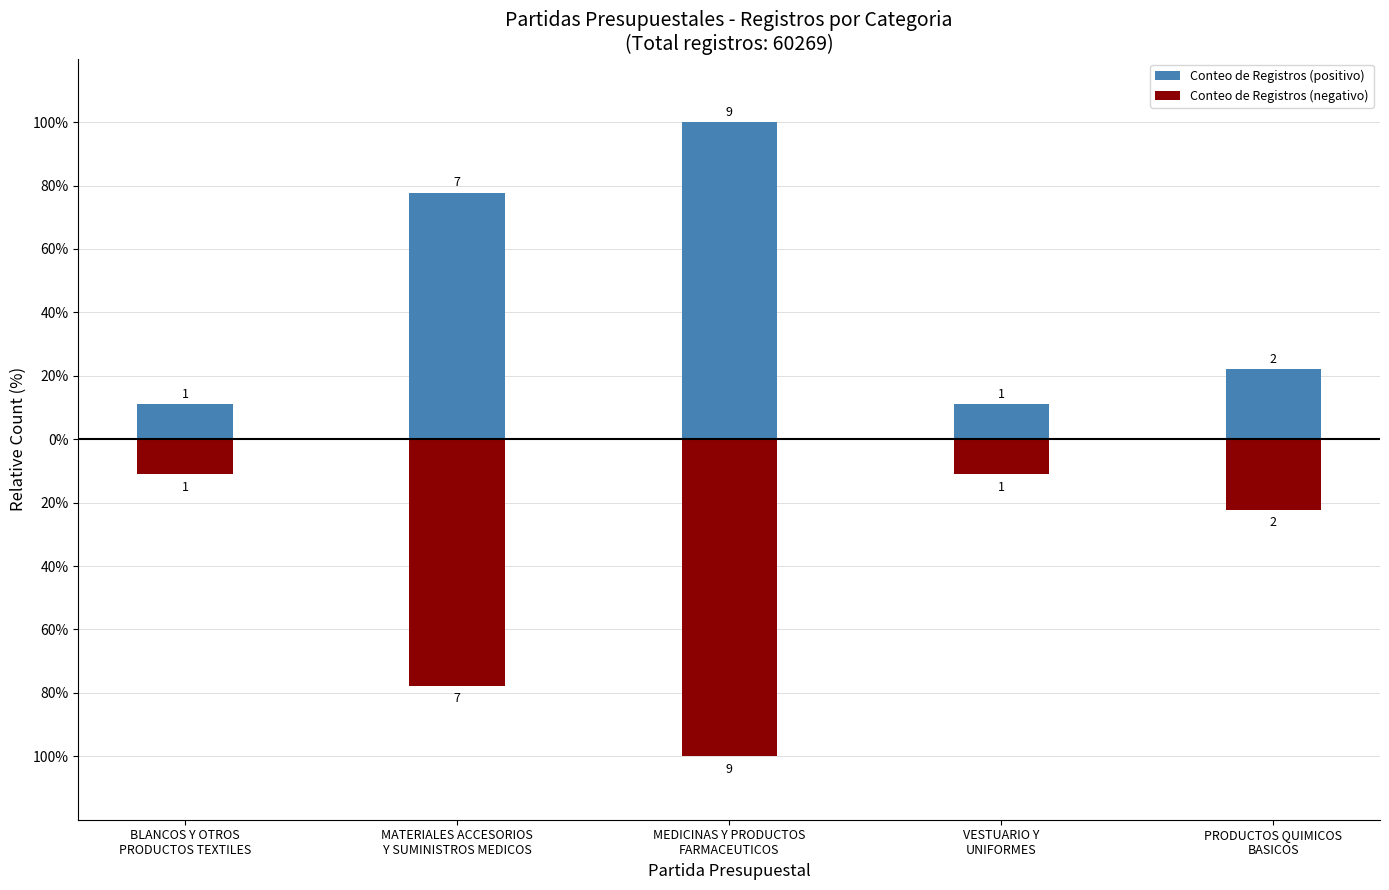

The Conteo de Registros (positivo) series shows 22.2 at PRODUCTOS QUIMICOS
BASICOS. True or false?

True